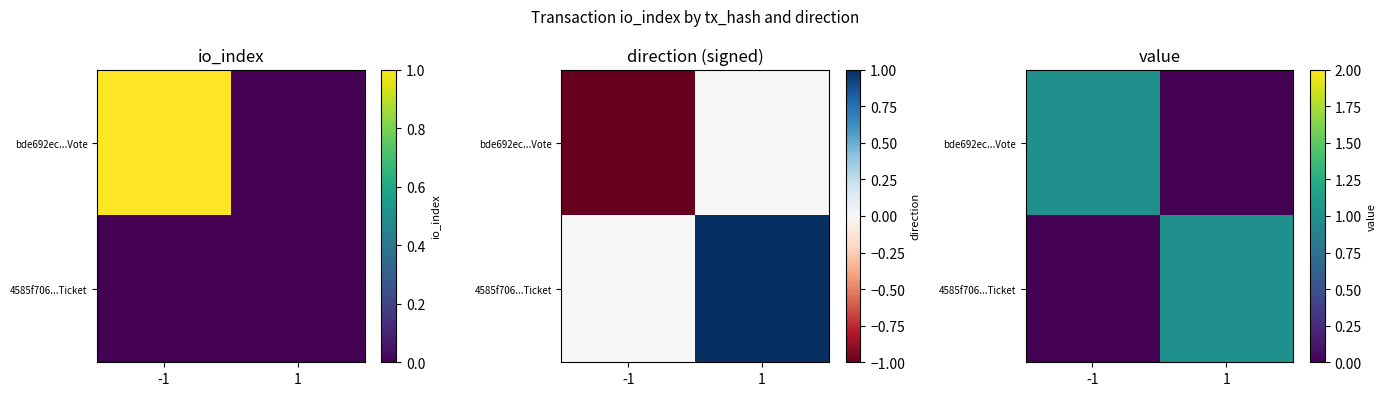

Which category has the lowest value in the 4585f706...Ticket series?

-1